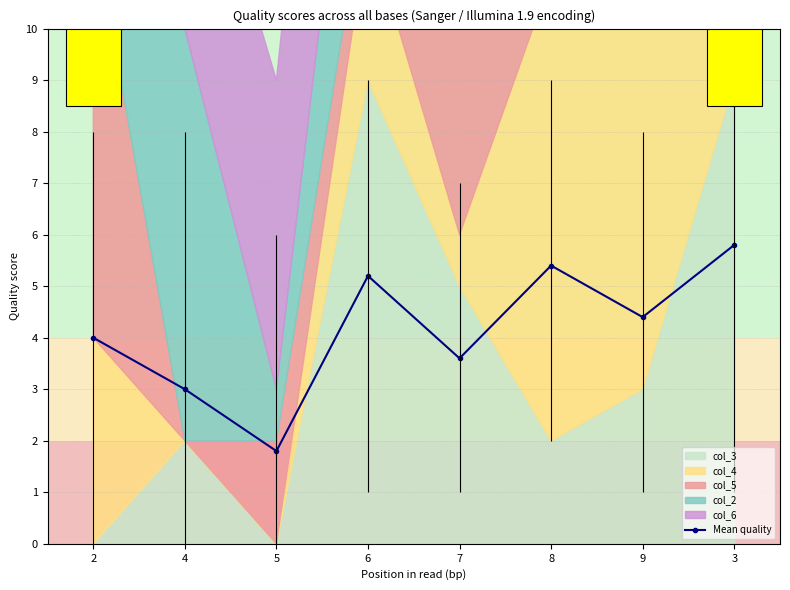

What is the label of the 2nd point from the right?

9